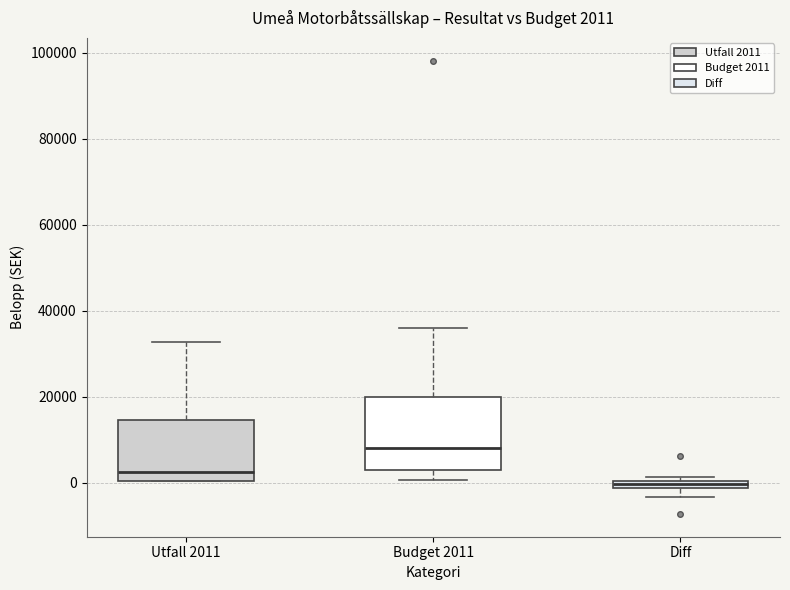

Comparing the boxes themselves (not the whiskers), which one is the tallest?

Budget 2011